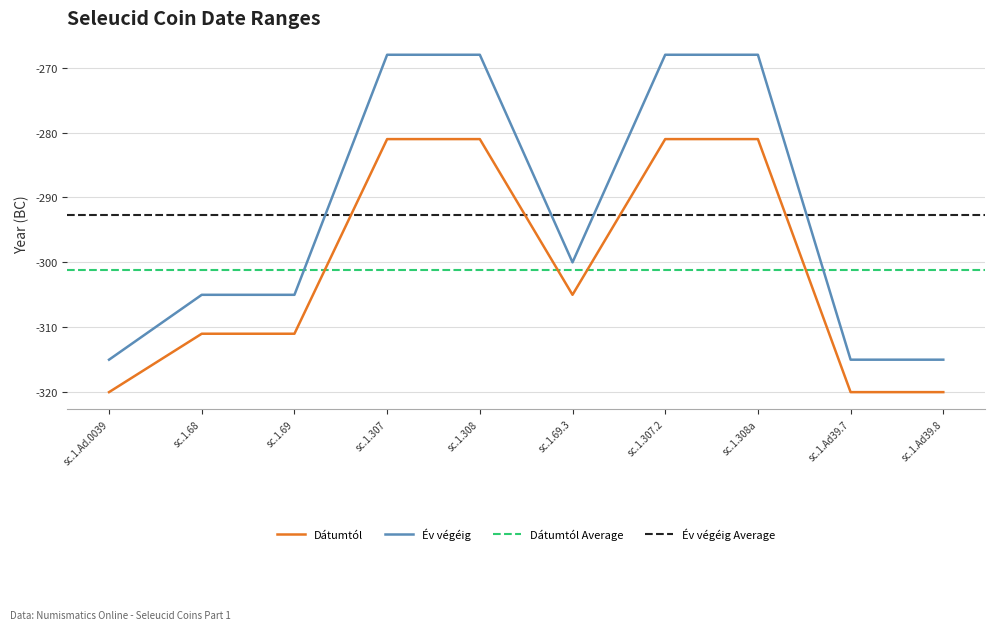

Reading left to right, transcribe all the data shown in this chart.

Dátumtól: sc.1.Ad.0039=-320	sc.1.68=-311	sc.1.69=-311	sc.1.307=-281	sc.1.308=-281	sc.1.69.3=-305	sc.1.307.2=-281	sc.1.308a=-281	sc.1.Ad39.7=-320	sc.1.Ad39.8=-320
Év végéig: sc.1.Ad.0039=-315	sc.1.68=-305	sc.1.69=-305	sc.1.307=-268	sc.1.308=-268	sc.1.69.3=-300	sc.1.307.2=-268	sc.1.308a=-268	sc.1.Ad39.7=-315	sc.1.Ad39.8=-315